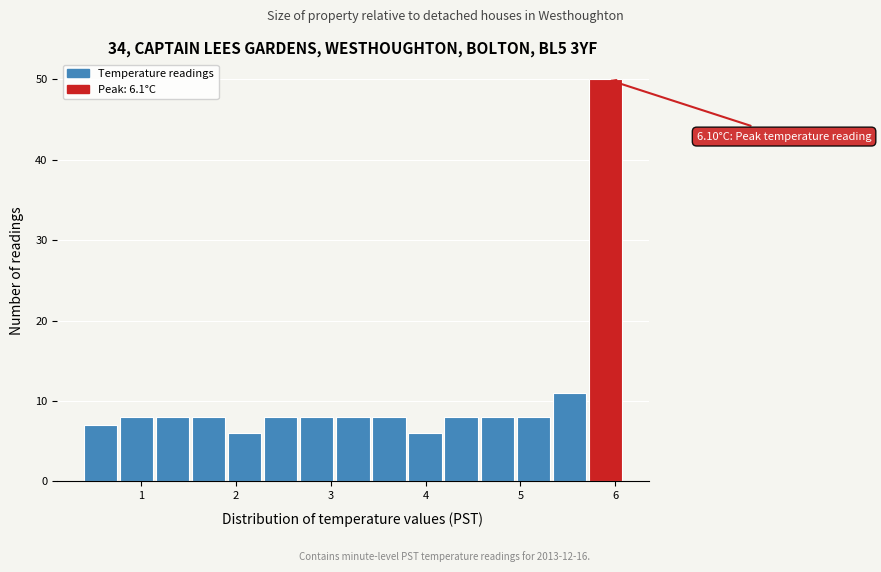

Read against the x-axis, roughly where is the centre of the tallest bar?

5.9